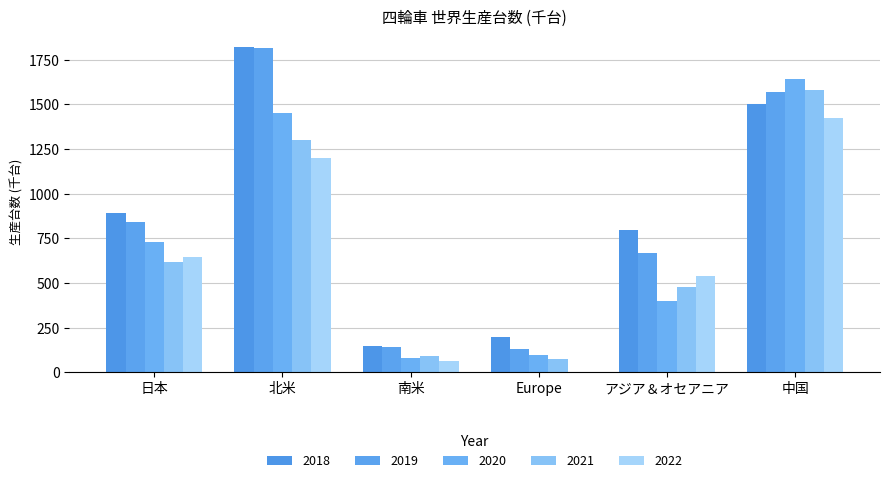

What is the lowest value of the 2018 series?

149.0